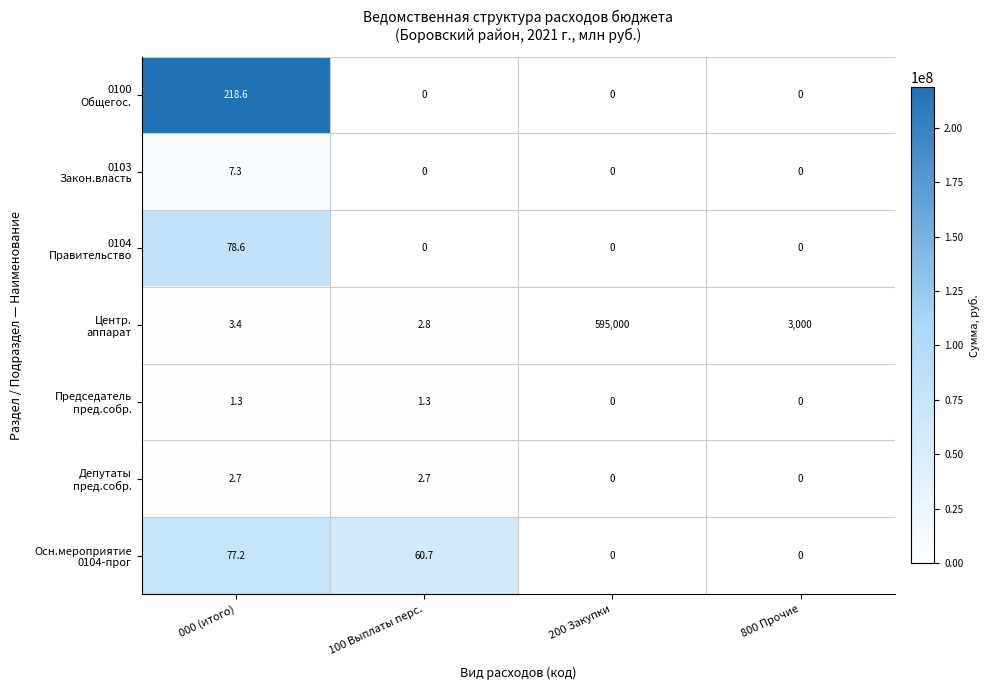

What is the difference between the highest and lowest values at 100 Выплаты перс.?

60.7